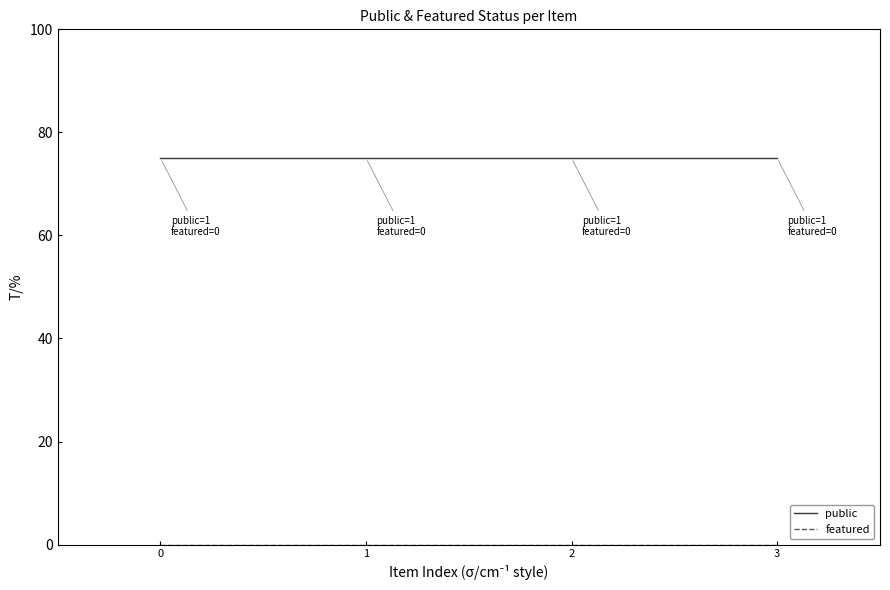

What is the total value across all series at 2?

75